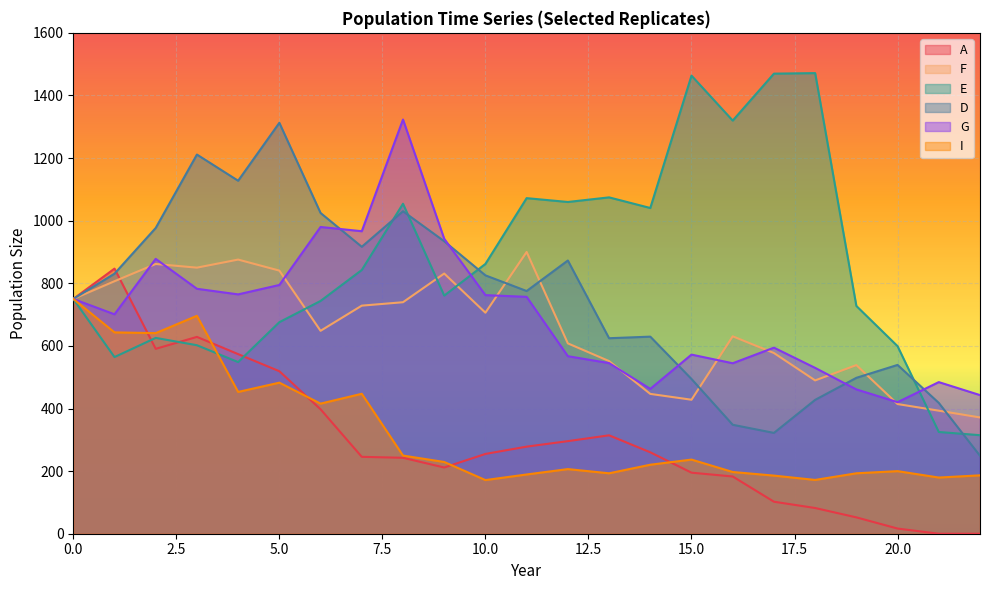

Between which two adjacent categories do E and D first intersect?

7 and 8